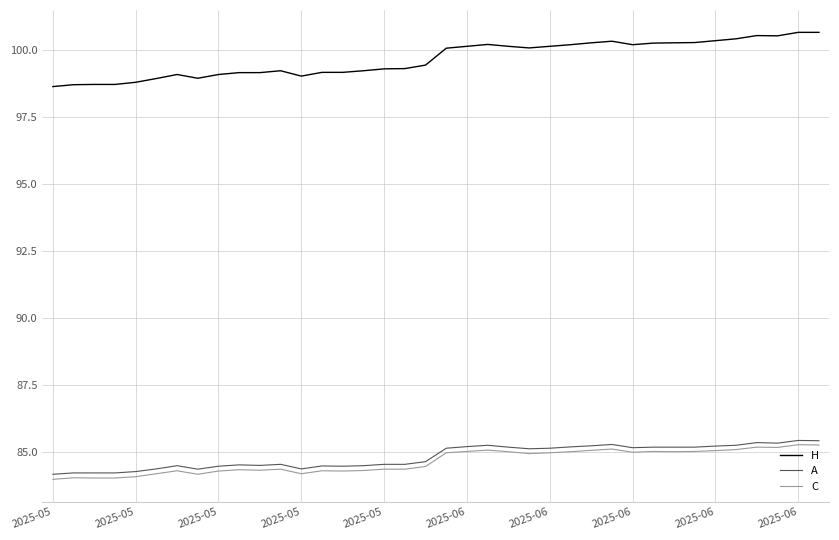

What is the maximum value shown in the chart?

100.6